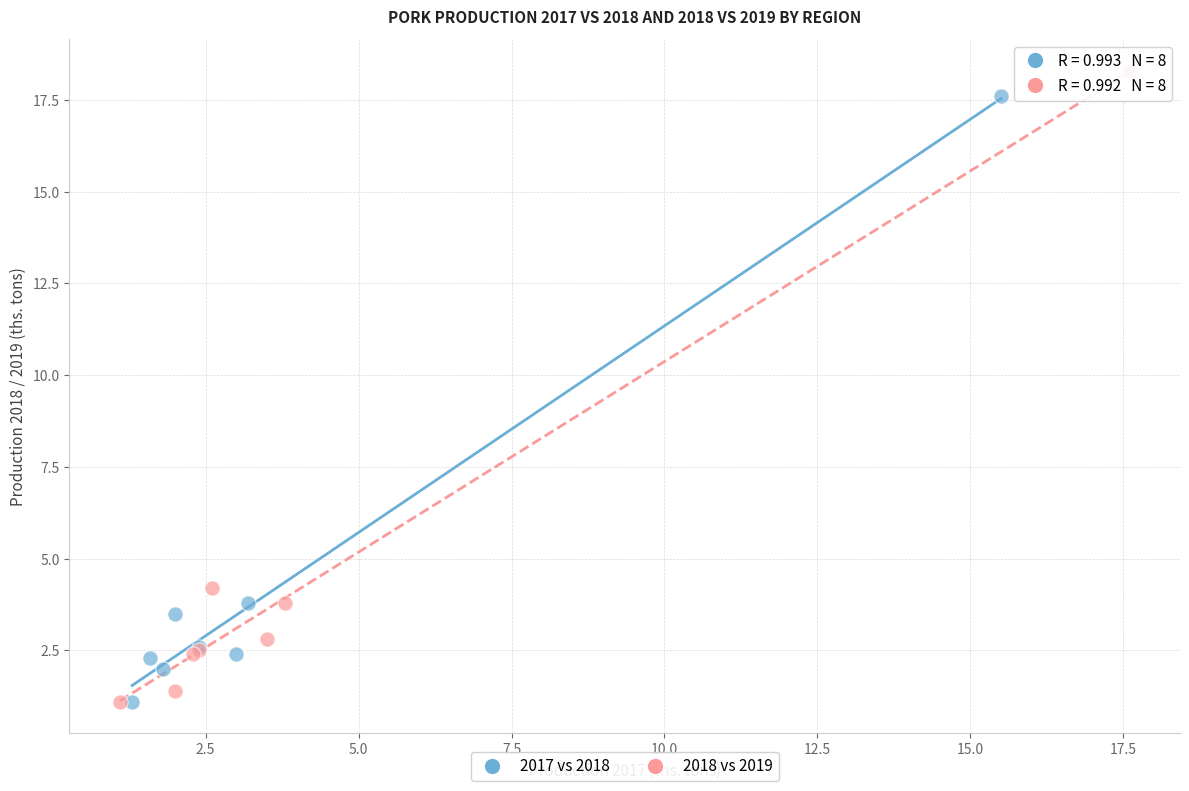

Which series has the widest spread of Y values?

2018 vs 2019